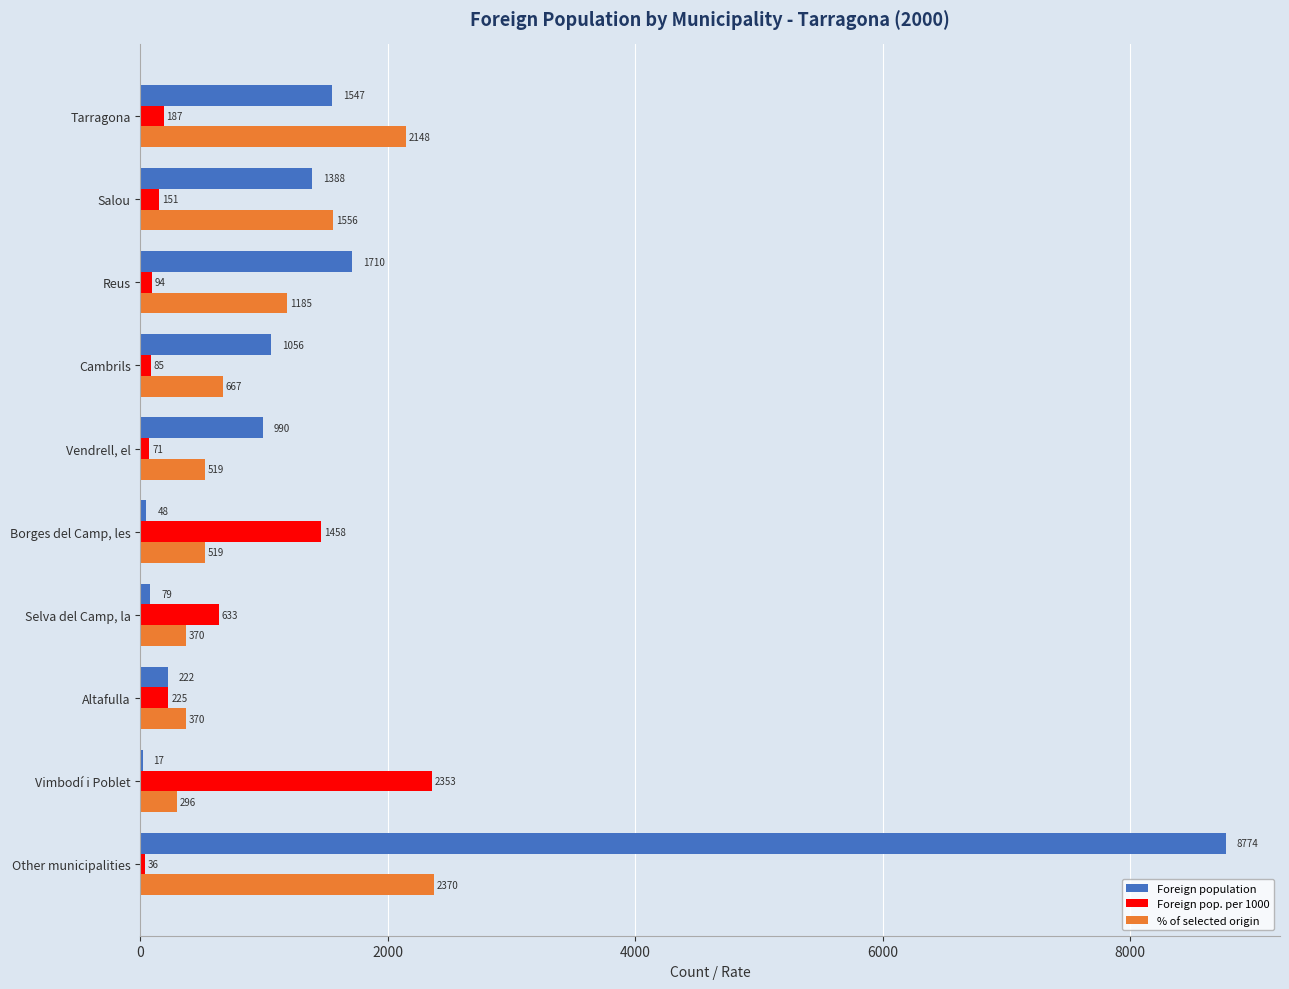

What is the sum of the % of selected origin values at Vendrell, el and Altafulla?

889